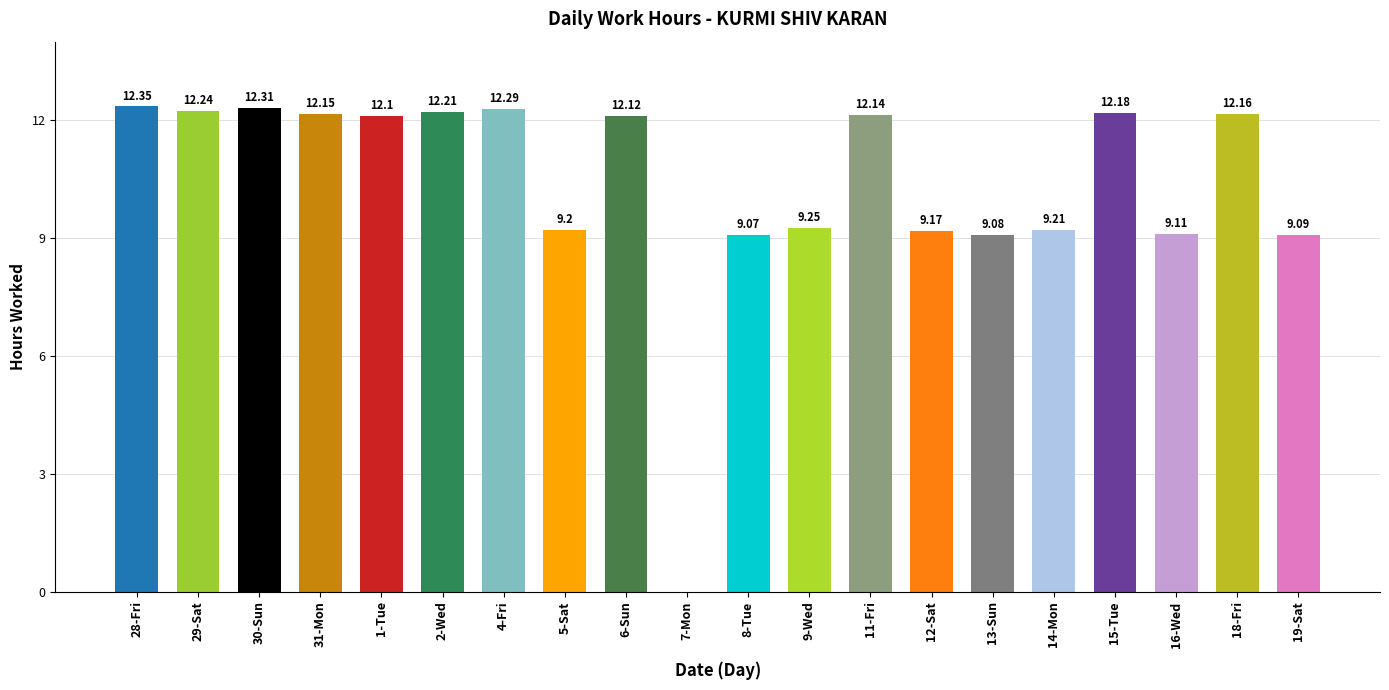

Read the value at 30-Sun.

12.3